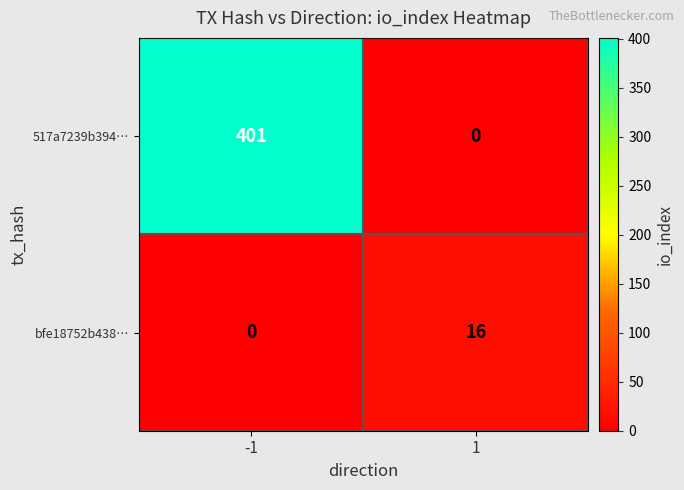

What is the approximate value of bfe18752b438… at 1, to the nearest 5?

15